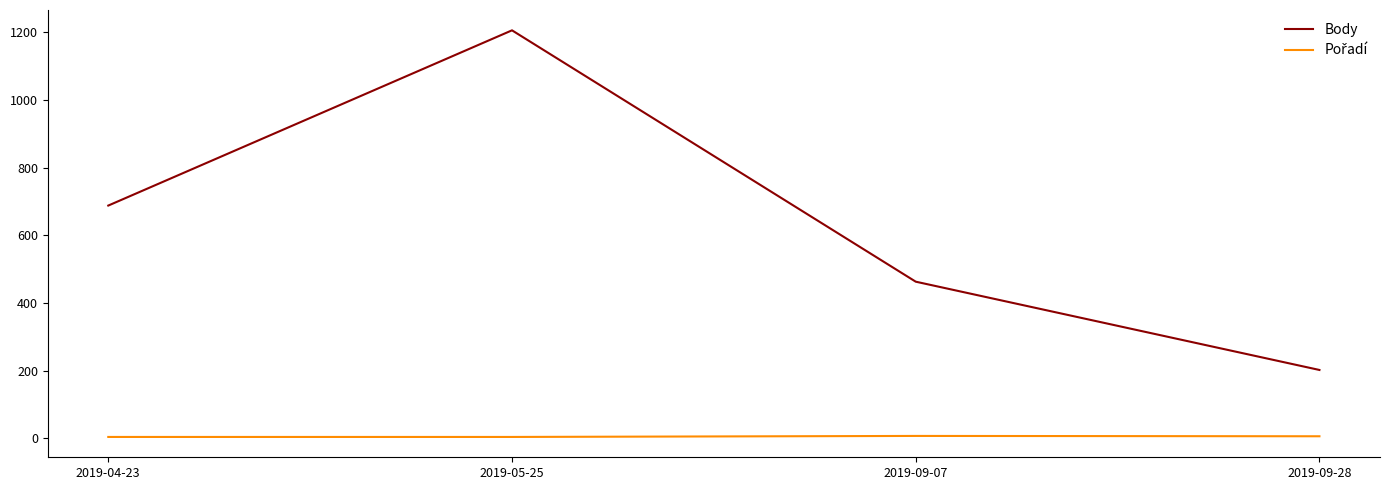

What is the highest value of the Body series?

1206